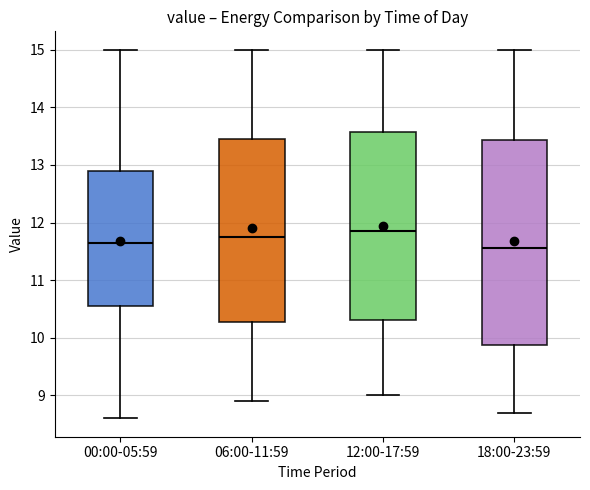

Reading left to right, read every box against the y-axis: the position of its median line, the range the box covers, and the ends of its whiskers. The values are not printed on the chart, so give them approximately, as read against the axis.

00:00-05:59: median 11.7, box 10.6 to 12.9, whiskers 8.6 to 15.0
06:00-11:59: median 11.8, box 10.3 to 13.5, whiskers 8.9 to 15.0
12:00-17:59: median 11.9, box 10.3 to 13.6, whiskers 9.0 to 15.0
18:00-23:59: median 11.6, box 9.9 to 13.4, whiskers 8.7 to 15.0